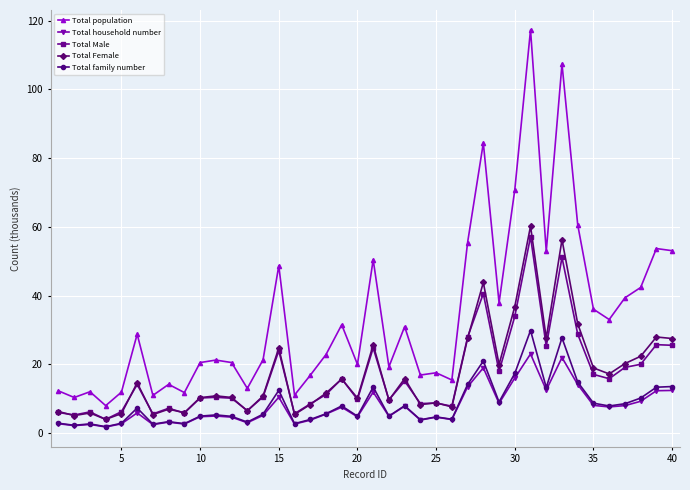

What is the value of the Total population point at the 40th from the left?

53.1